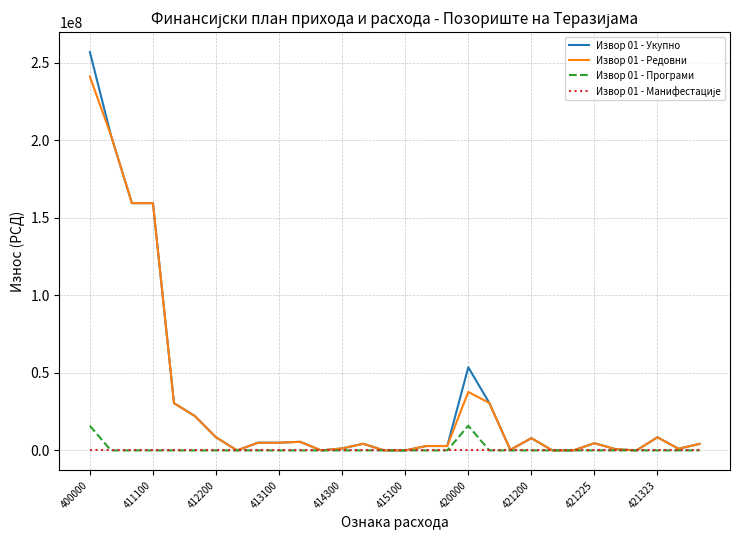

Which series has the widest spread of values?

Извор 01 - Укупно